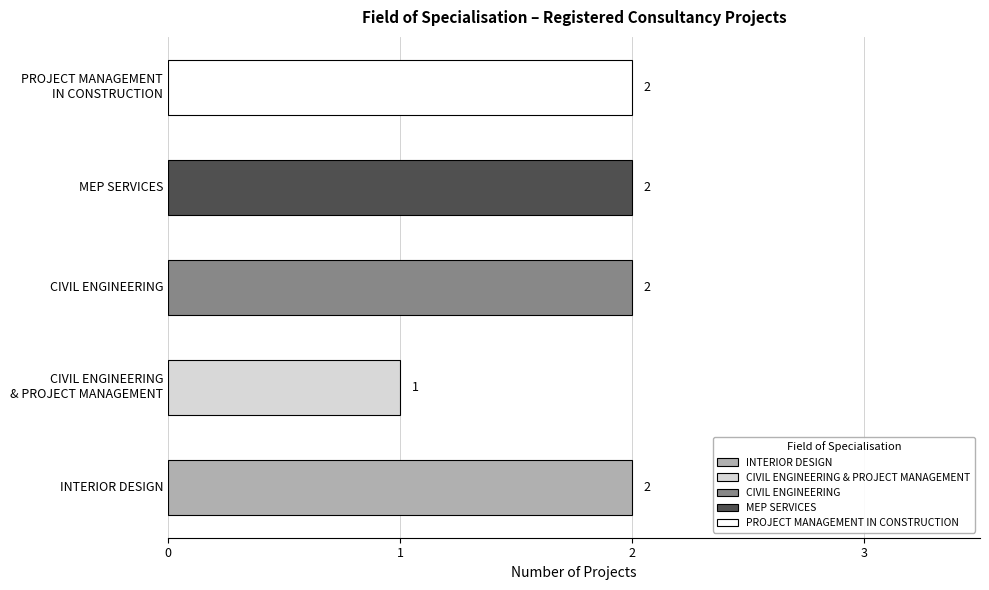

Where is the data nearest to the value 1?

CIVIL ENGINEERING
& PROJECT MANAGEMENT